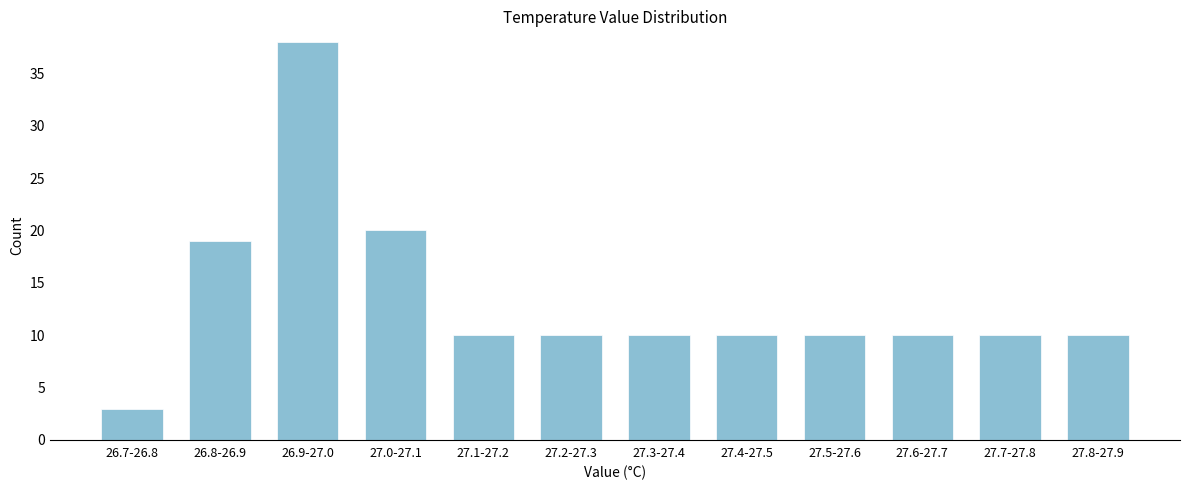

Reading left to right, extract all data points from this chart.

26.7-26.8=3	26.8-26.9=19	26.9-27.0=38	27.0-27.1=20	27.1-27.2=10	27.2-27.3=10	27.3-27.4=10	27.4-27.5=10	27.5-27.6=10	27.6-27.7=10	27.7-27.8=10	27.8-27.9=10